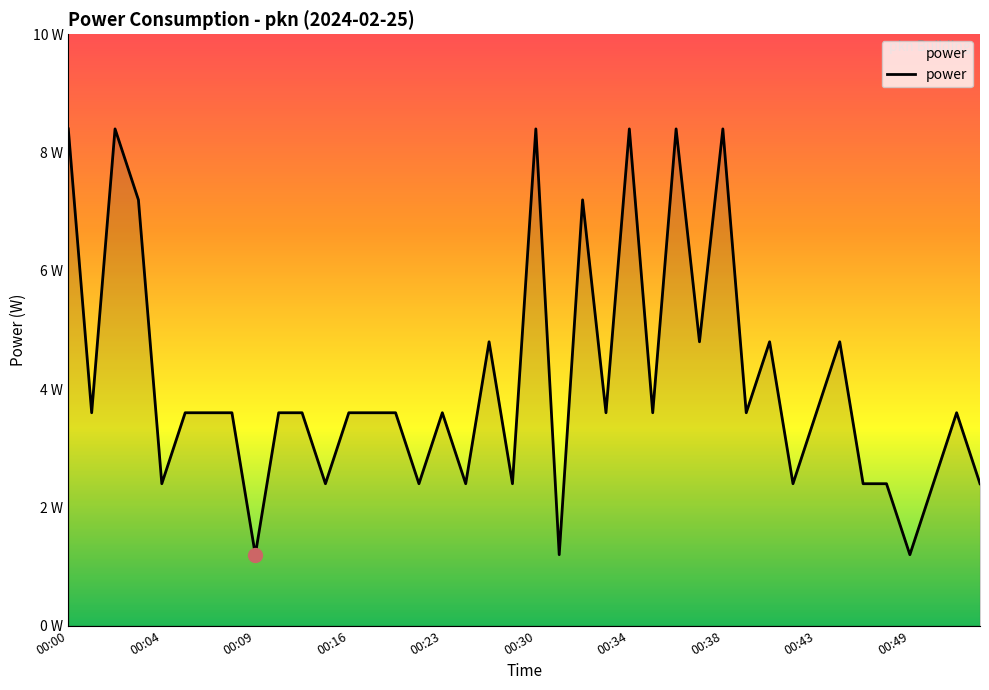

Does the chart display data point markers on the line(s)?

No